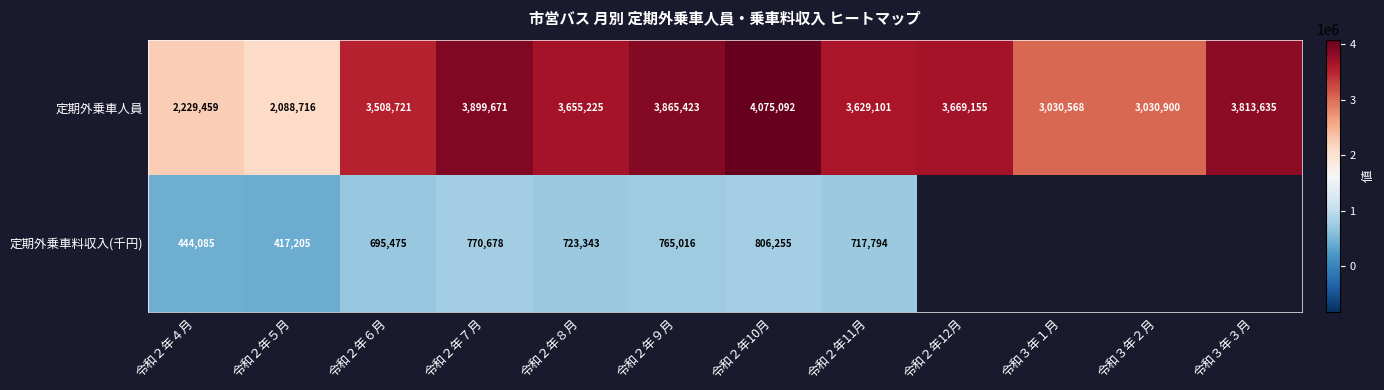

At which label does 定期外乗車人員 reach its minimum?

令和２年５月